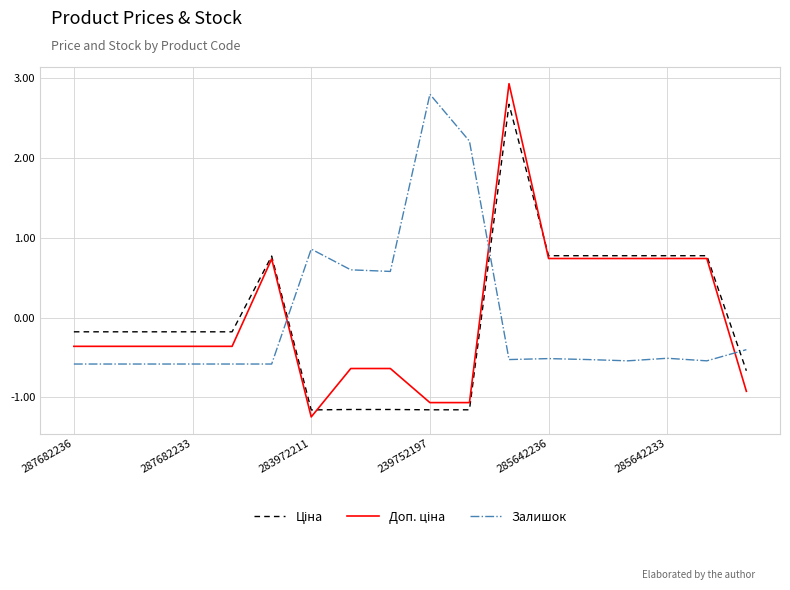

The Залишок series shows -0.3 at 287682233. True or false?

False